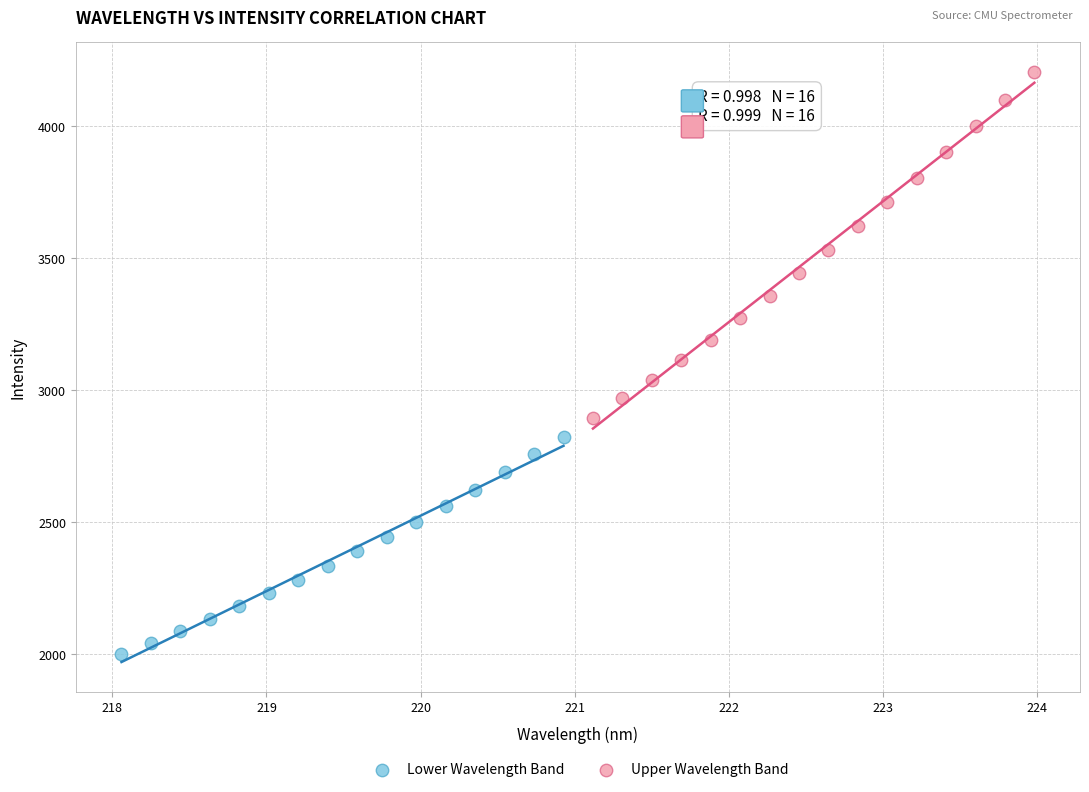

Which series contains the lowest Y value?

Lower Wavelength Band